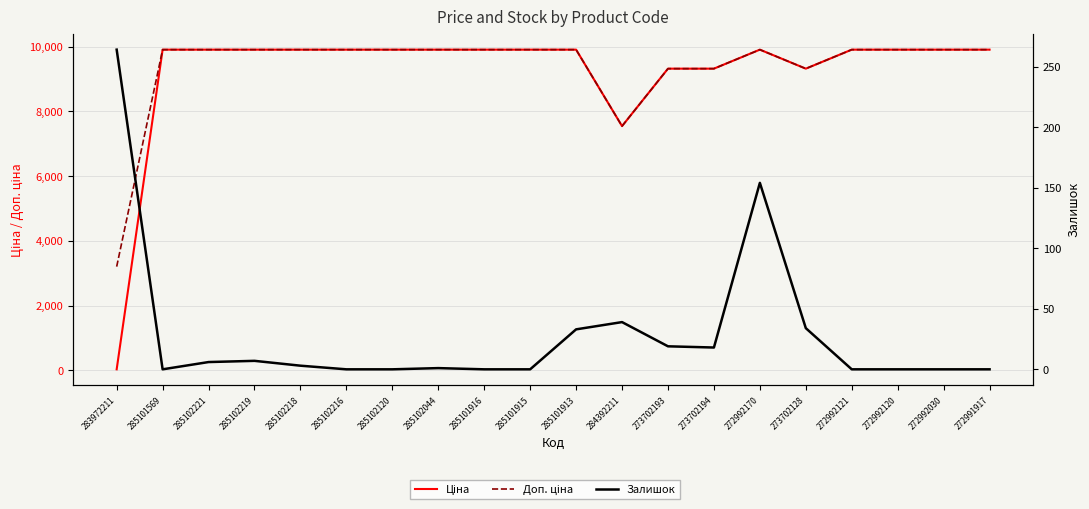

At which category does Залишок reach its first local peak?

285102219